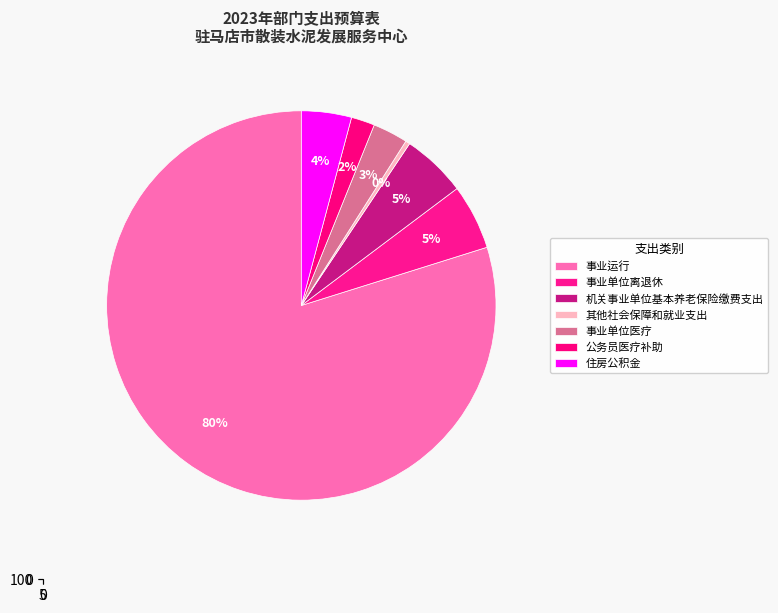

What is the smallest slice in the pie chart?

其他社会保障和就业支出